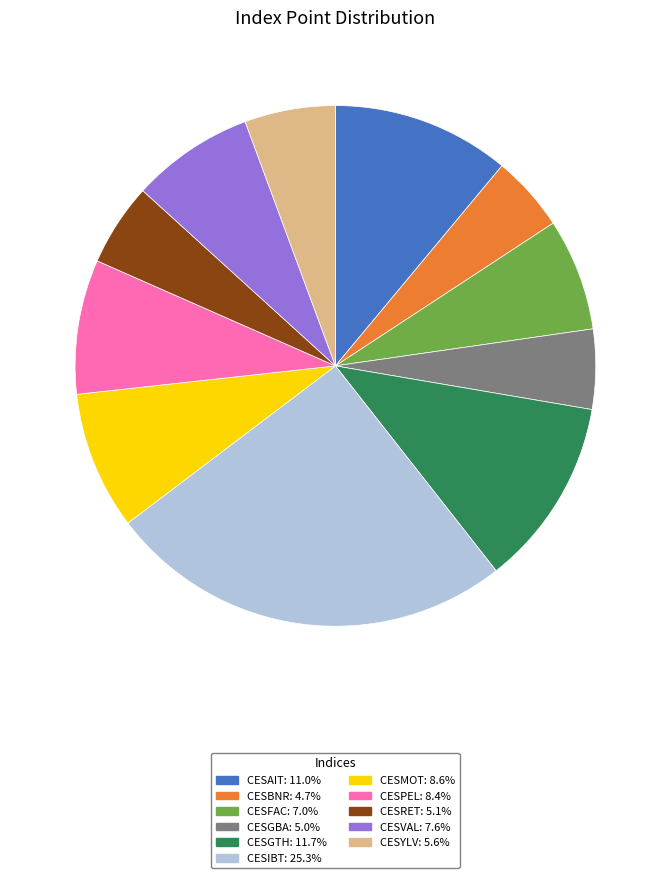

Which slice is the largest?

CESIBT